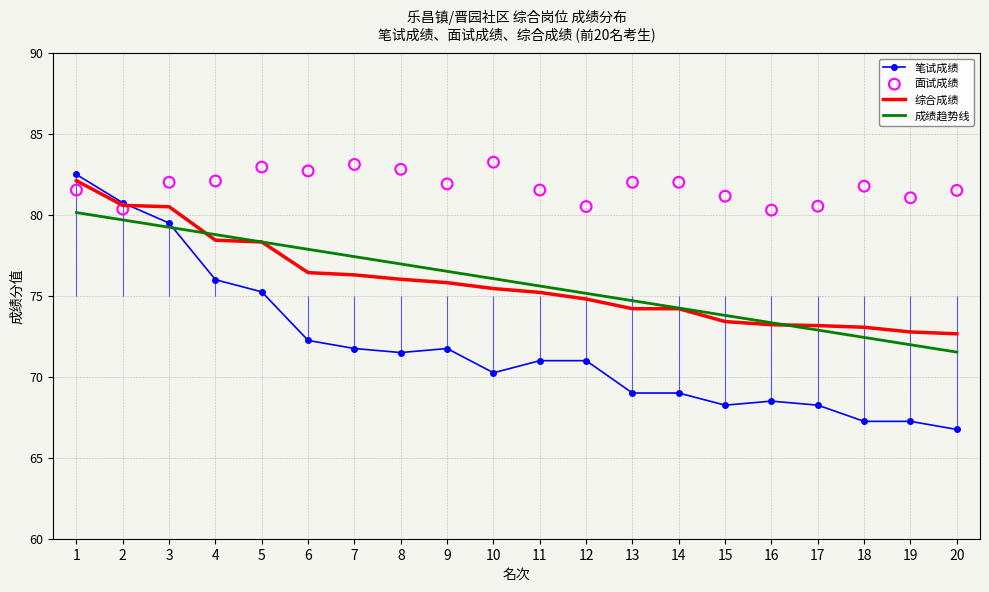

At how many categories does at least one series exceed 71?

20